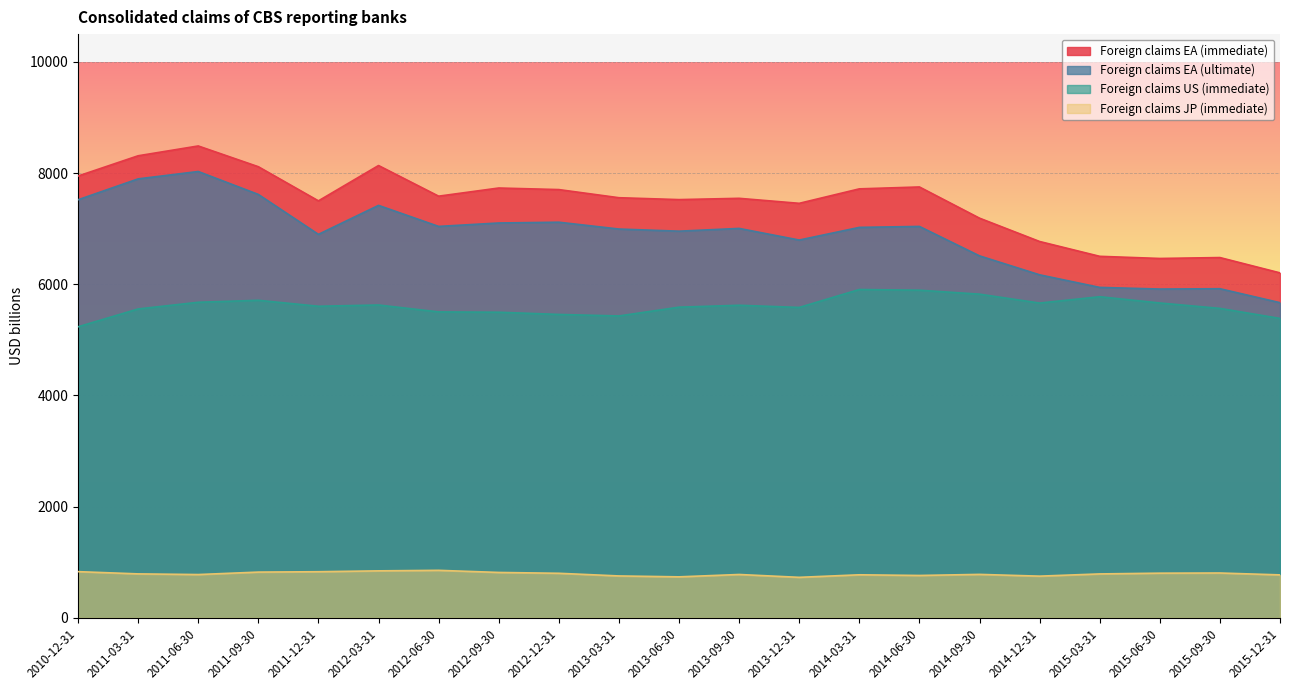

What is the label of the 9th point from the right?

2013-12-31